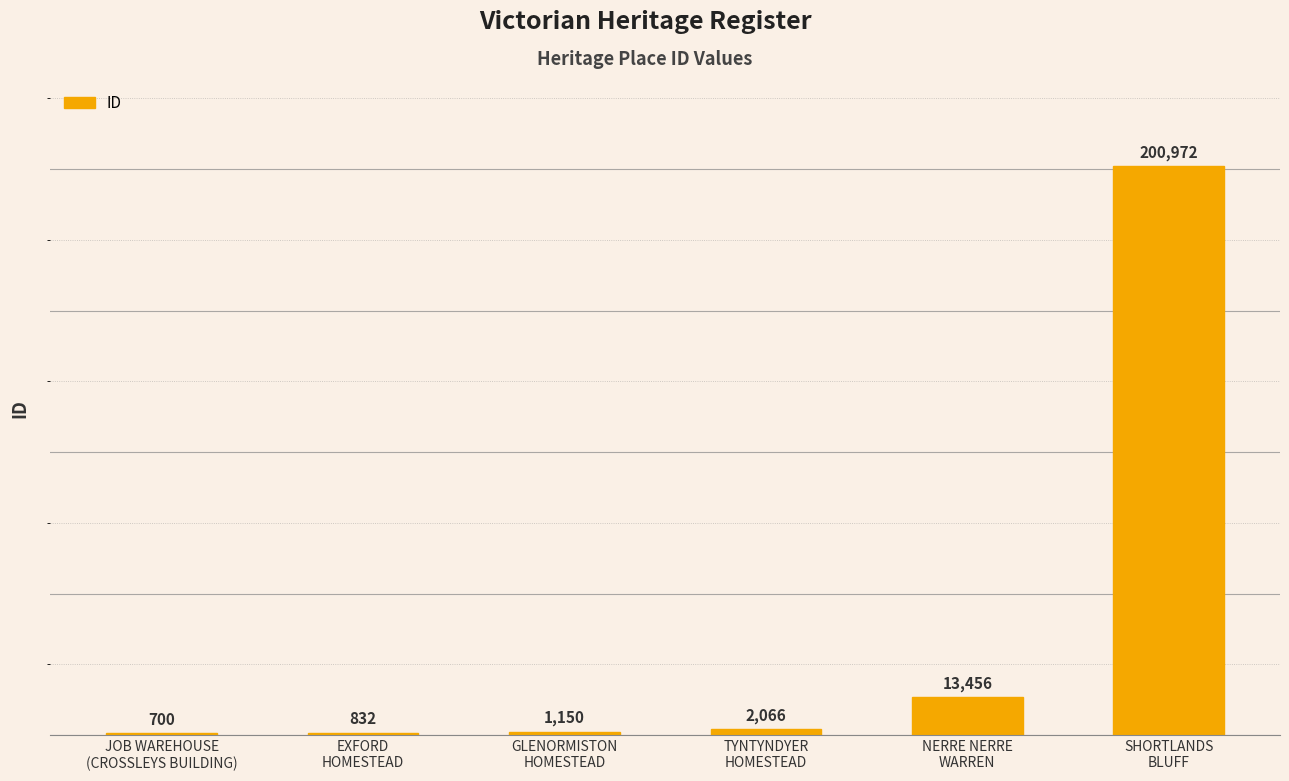

How many categories are shown in the chart?

6